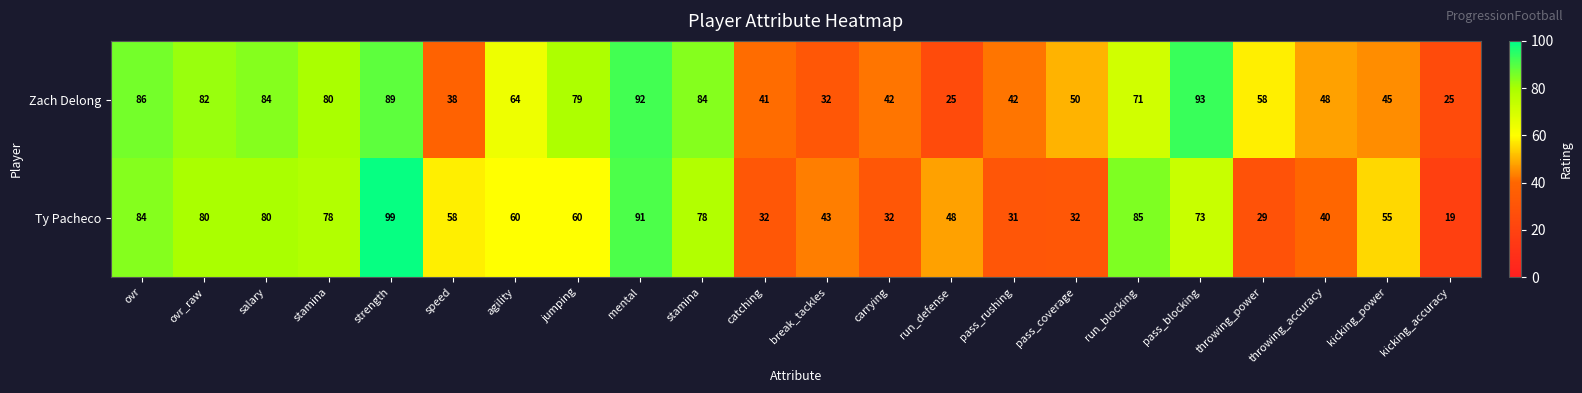

Reading left to right, list all the values displayed in this chart.

Zach Delong: ovr=86	ovr_raw=82	salary=84	stamina=80	strength=89	speed=38	agility=64	jumping=79	mental=92	stamina=84	catching=41	break_tackles=32	carrying=42	run_defense=25	pass_rushing=42	pass_coverage=50	run_blocking=71	pass_blocking=93	throwing_power=58	throwing_accuracy=48	kicking_power=45	kicking_accuracy=25
Ty Pacheco: ovr=84	ovr_raw=80	salary=80	stamina=78	strength=99	speed=58	agility=60	jumping=60	mental=91	stamina=78	catching=32	break_tackles=43	carrying=32	run_defense=48	pass_rushing=31	pass_coverage=32	run_blocking=85	pass_blocking=73	throwing_power=29	throwing_accuracy=40	kicking_power=55	kicking_accuracy=19